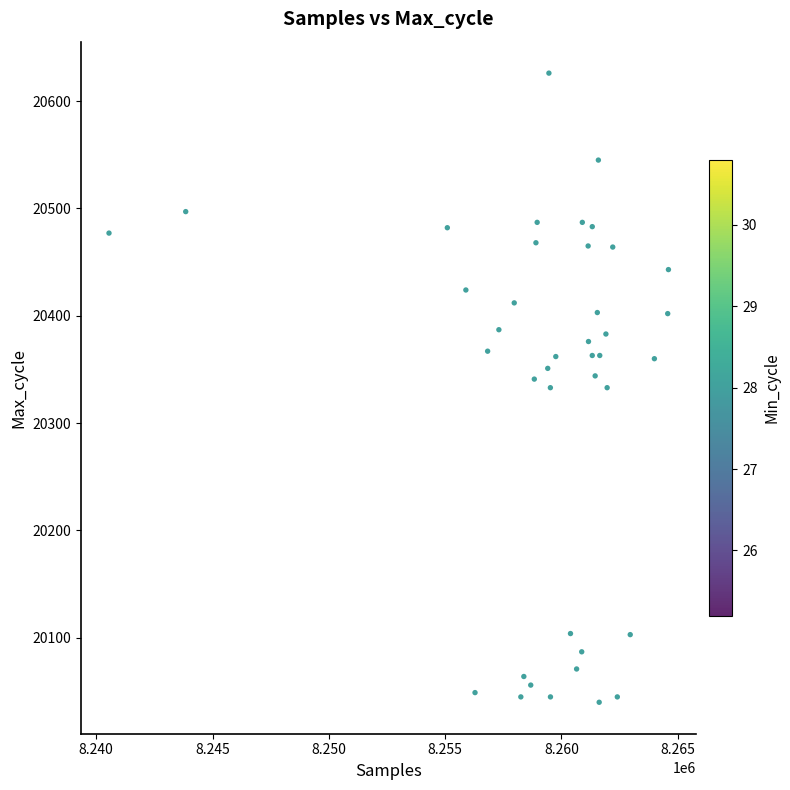

What is the range of Y values (max minus min)?

586